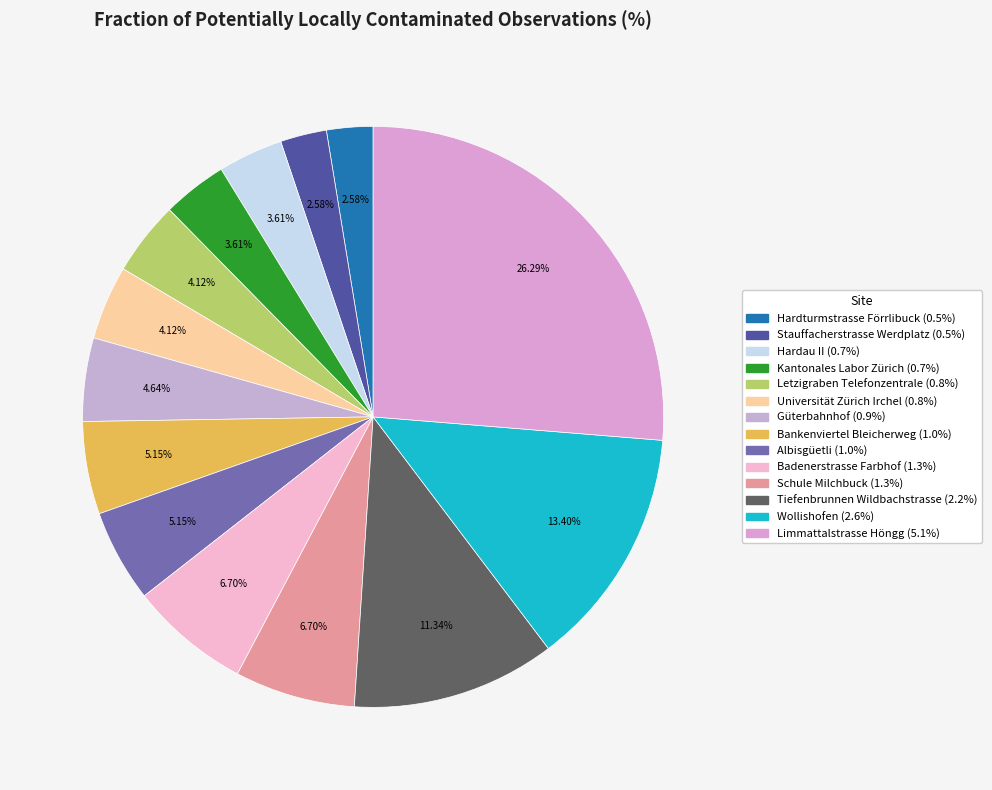

Which slice is the smallest?

Hardturmstrasse Förrlibuck